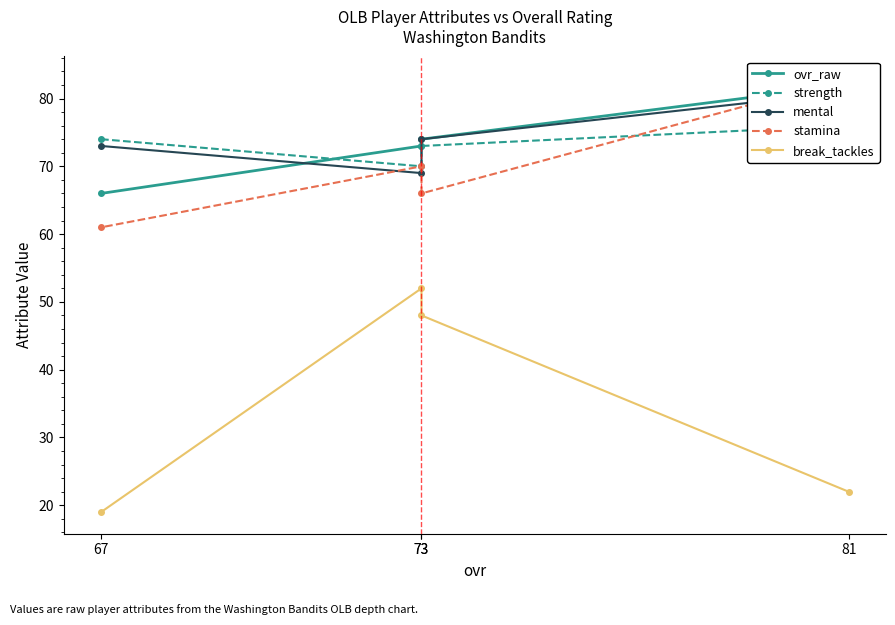

Which category has the highest value across all series?

81